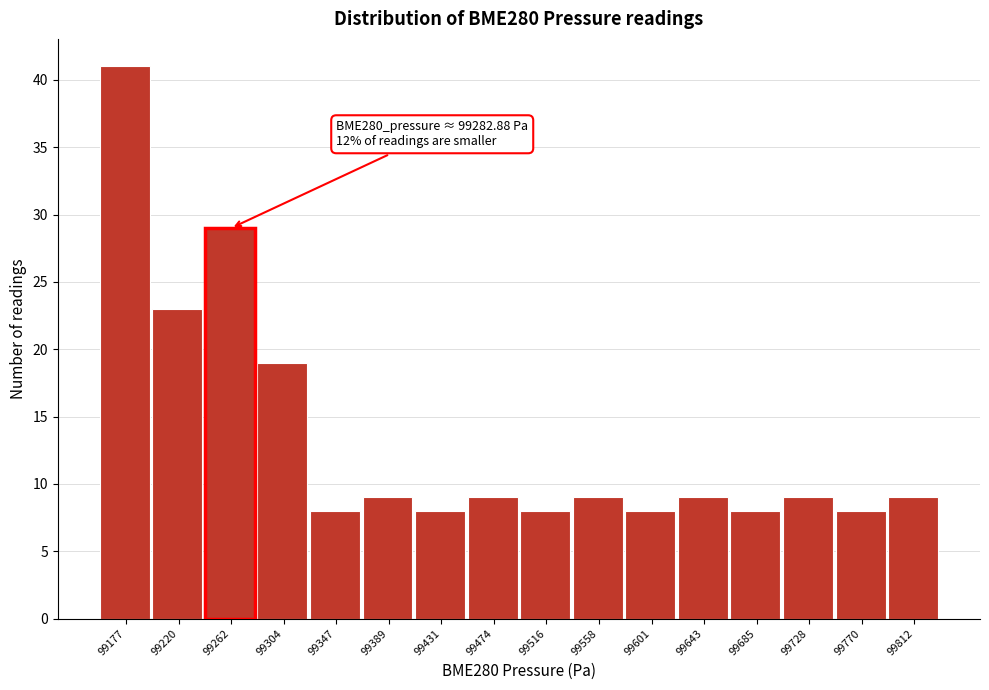

Reading left to right, what are all the values shown in this chart?

99177=41	99220=23	99262=29	99304=19	99347=8	99389=9	99431=8	99474=9	99516=8	99558=9	99601=8	99643=9	99685=8	99728=9	99770=8	99812=9